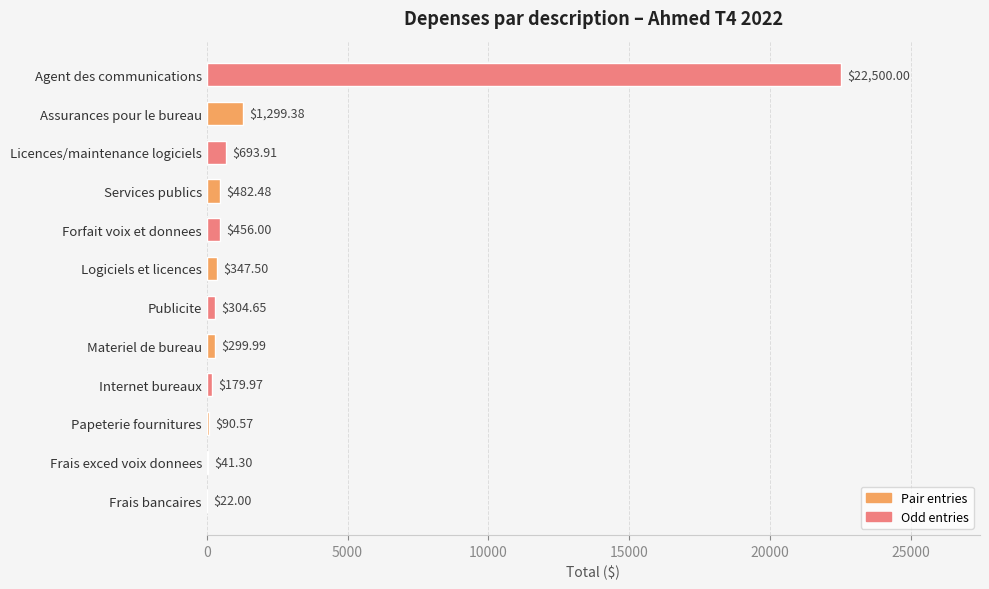

What is the sum of all values?

26717.8